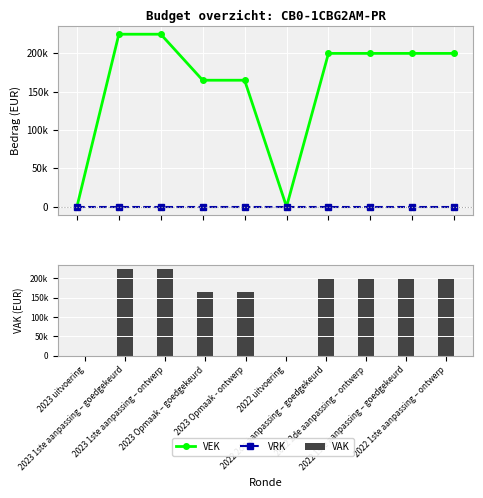

Between 2023 Opmaak – goedgekeurd and 2022 1ste aanpassing – goedgekeurd, which series saw the biggest shift?

VEK